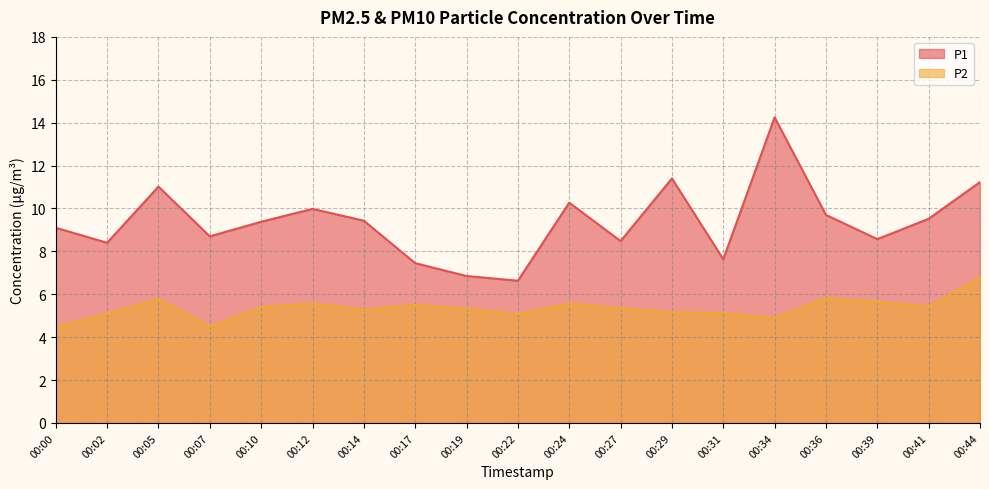

What are all the series names shown in the legend?

P1, P2